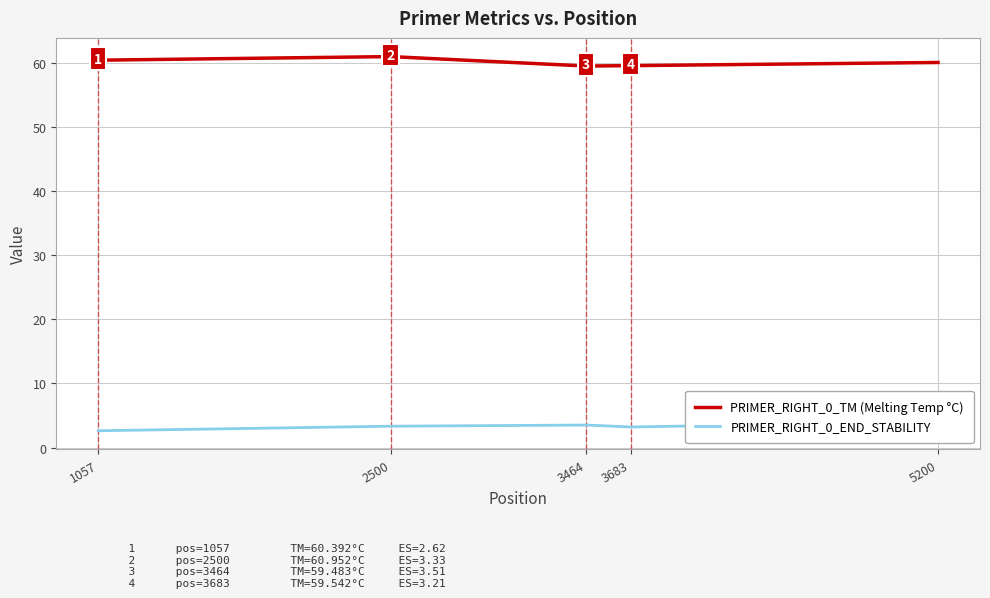

At which category does PRIMER_RIGHT_0_TM (Melting Temp °C) reach its first local peak?

2500